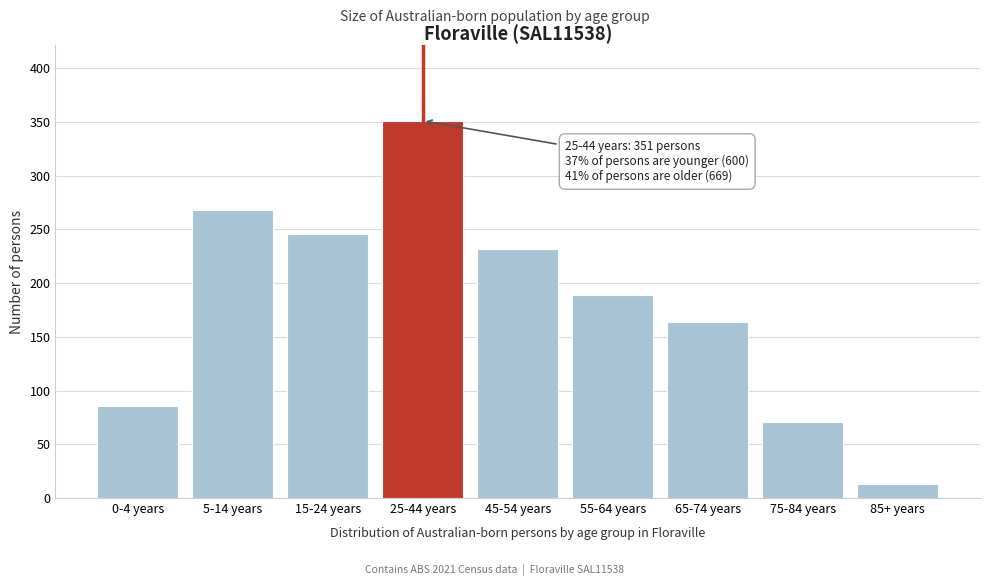

Reading right to left, transcribe all the data shown in this chart.

85+ years=13	75-84 years=71	65-74 years=164	55-64 years=189	45-54 years=232	25-44 years=351	15-24 years=246	5-14 years=268	0-4 years=86